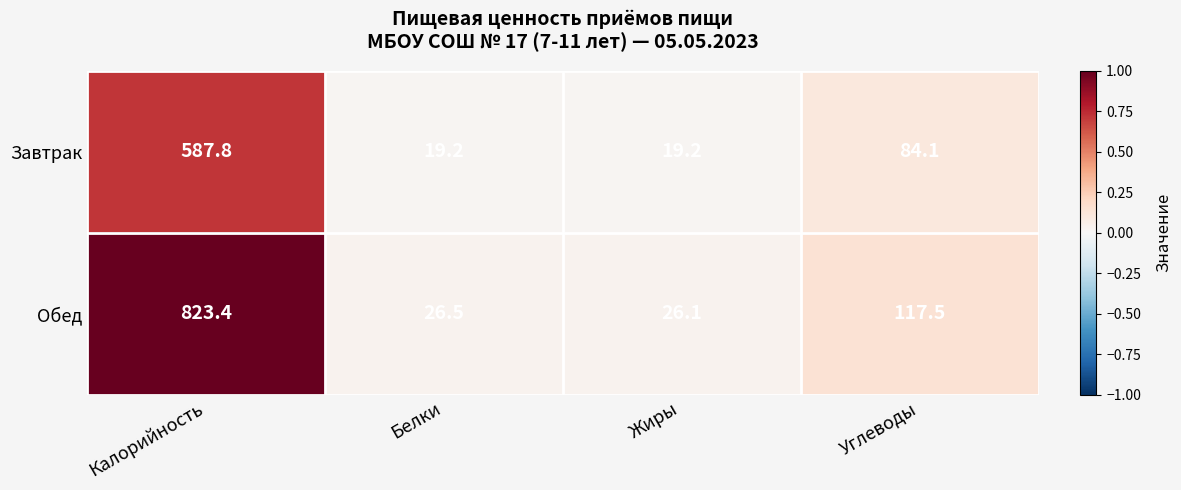

Which series has the largest total across all categories?

Обед